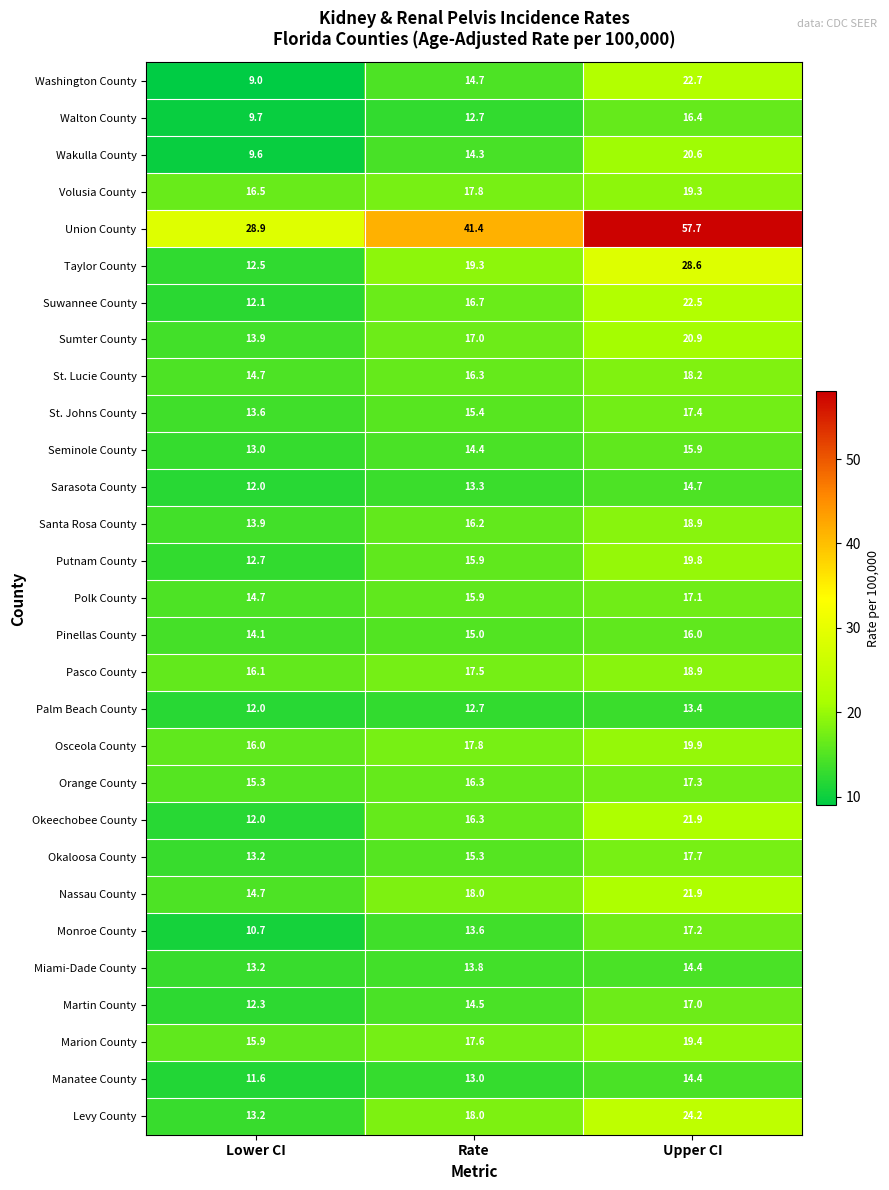

Is it true that Orange County equals 15.3 at Lower CI?

True